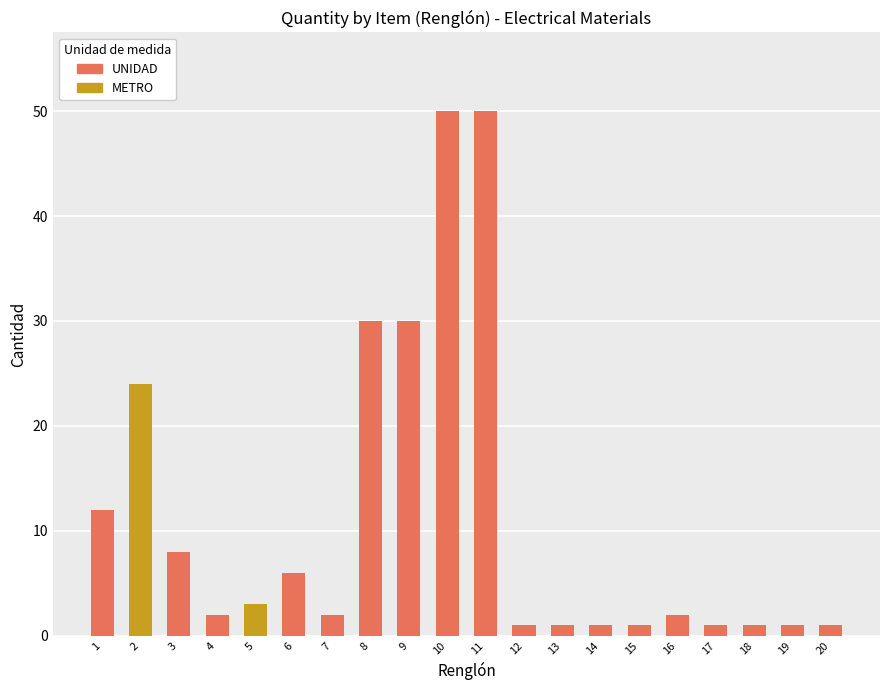

What is the smallest value displayed?

1